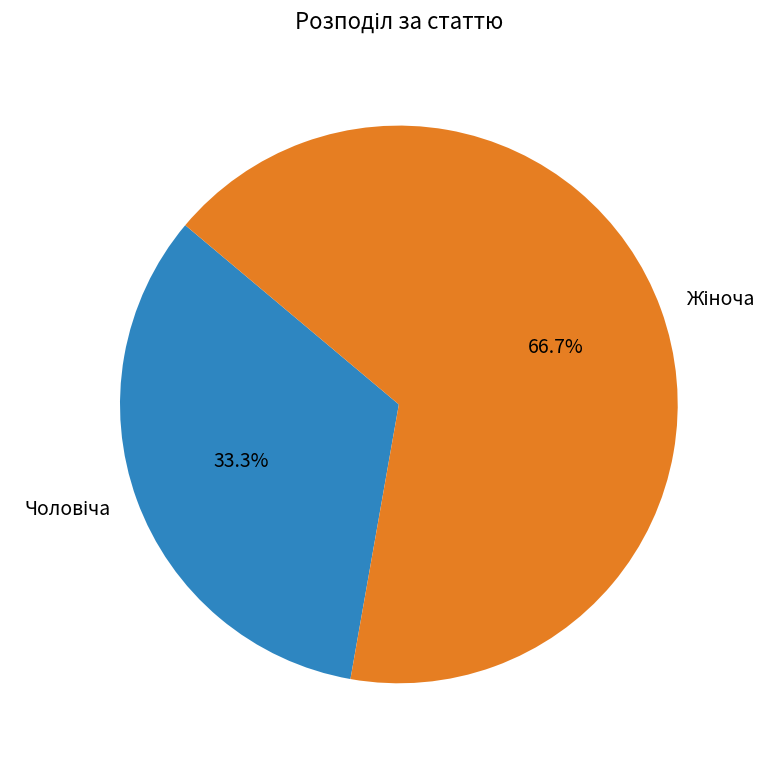

Does any single category account for the majority?

Yes